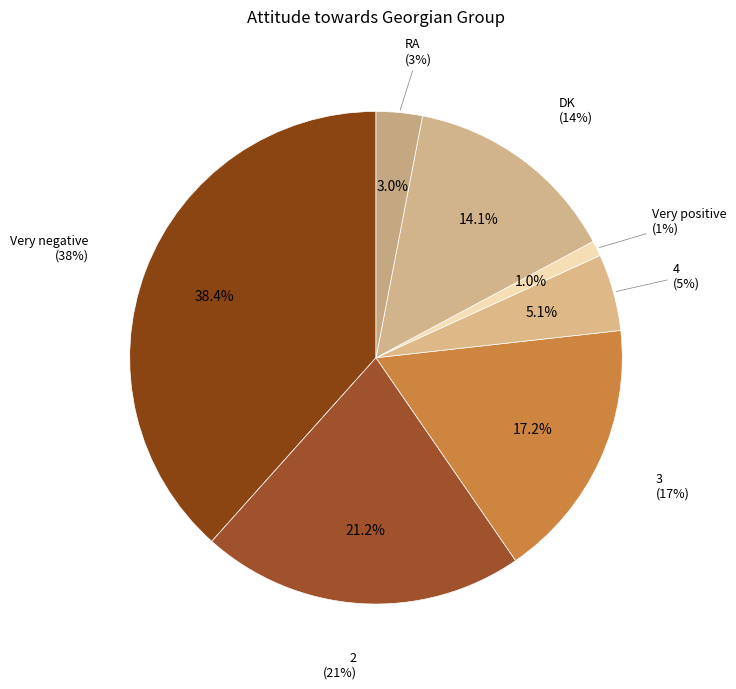

Is it true that RA is 3% of the pie?

True